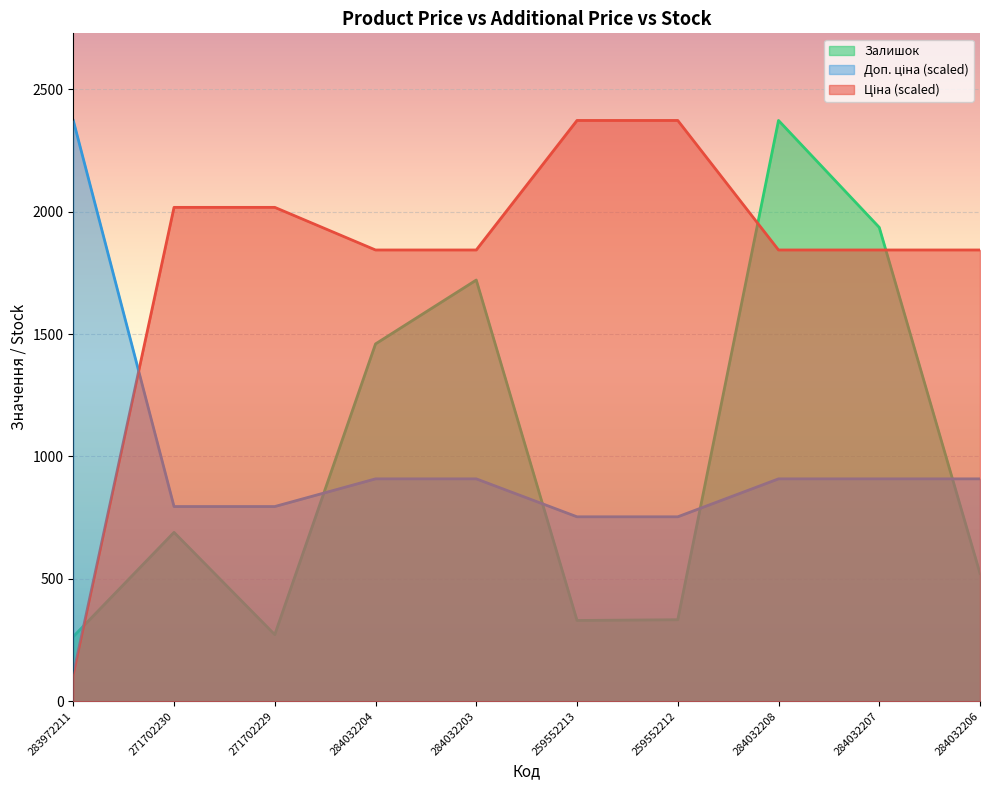

Does the chart display data point markers on the line(s)?

No